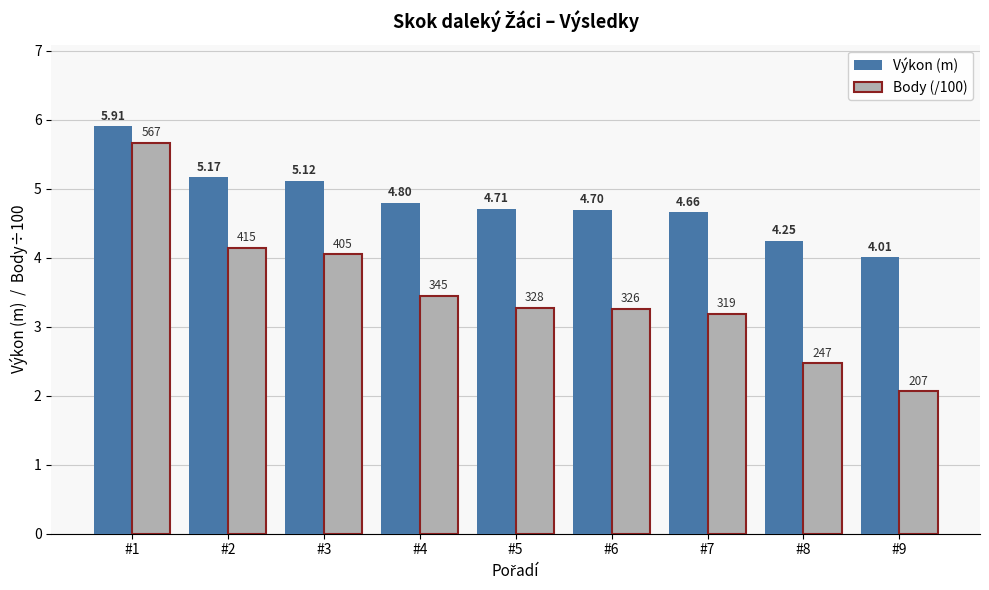

Which series has the largest range (max minus min)?

Body (/100)